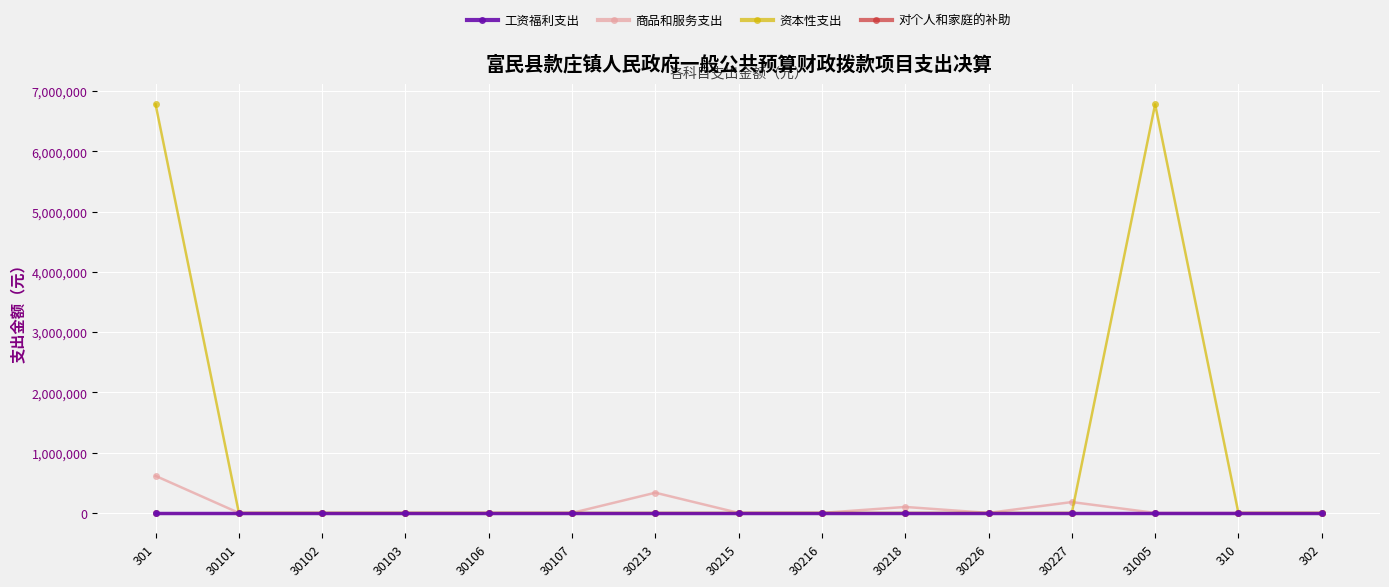

Is this an area chart (filled region under the line)?

No